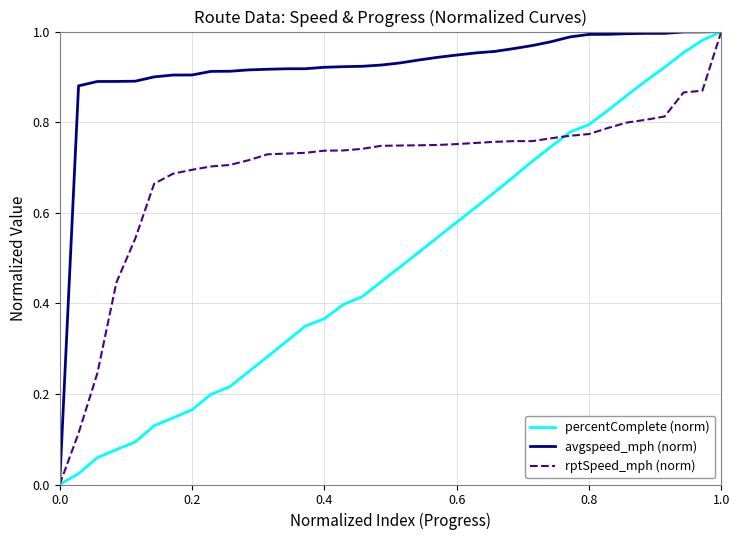

Rank the series by their average value, from lowest to highest.

percentComplete (norm), rptSpeed_mph (norm), avgspeed_mph (norm)